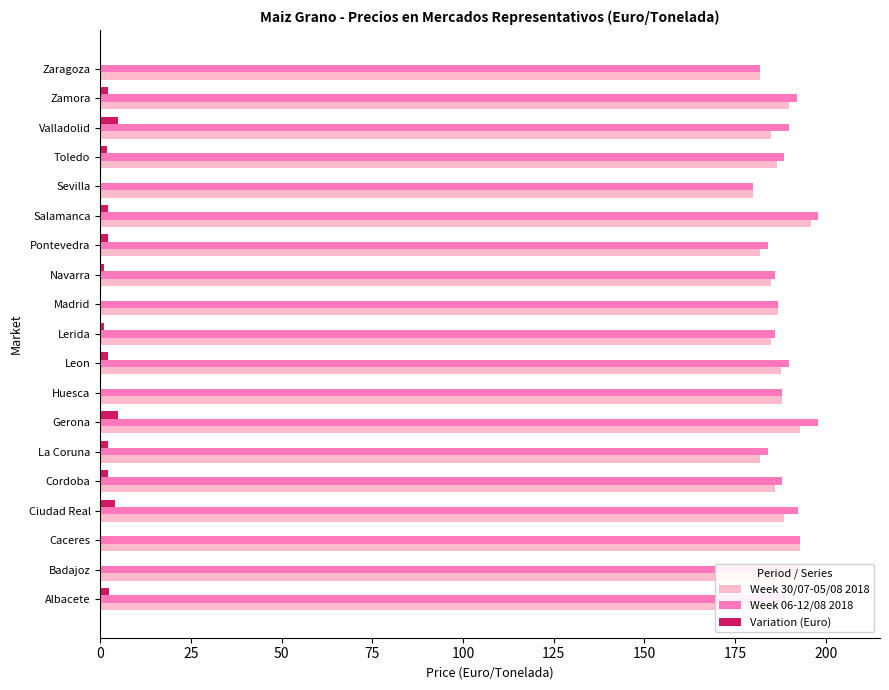

What is the total value across all series at Gerona?

396.0